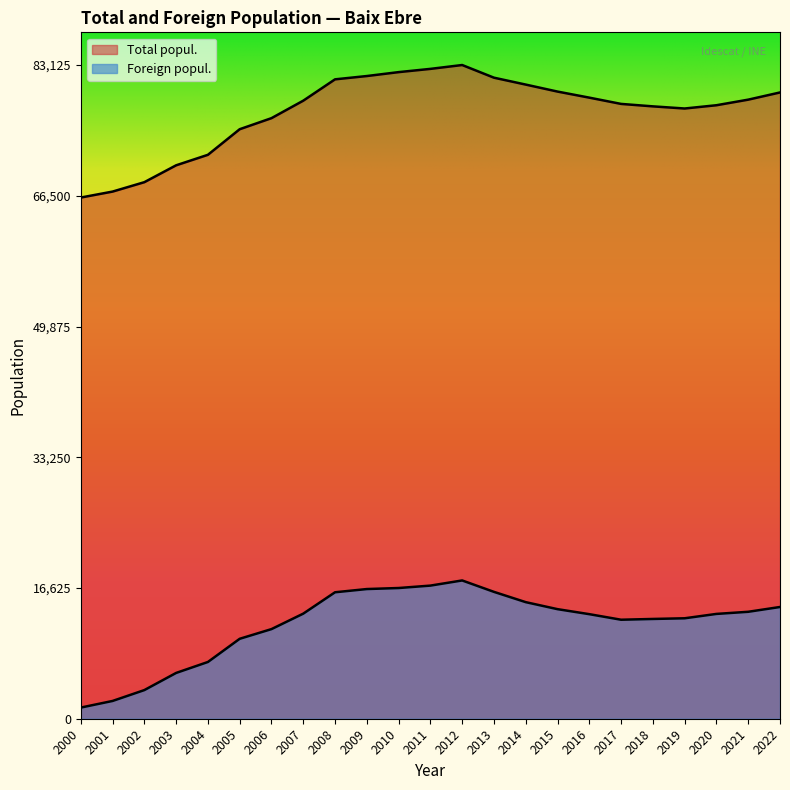

What is the minimum value shown in the chart?

1418